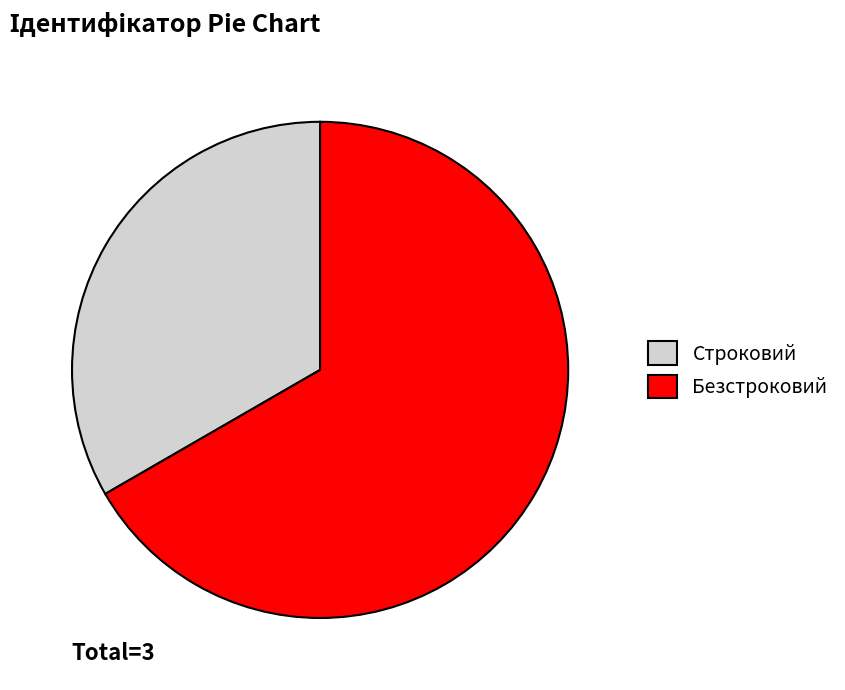

Is the sum of Строковий and Безстроковий greater than half?

Yes